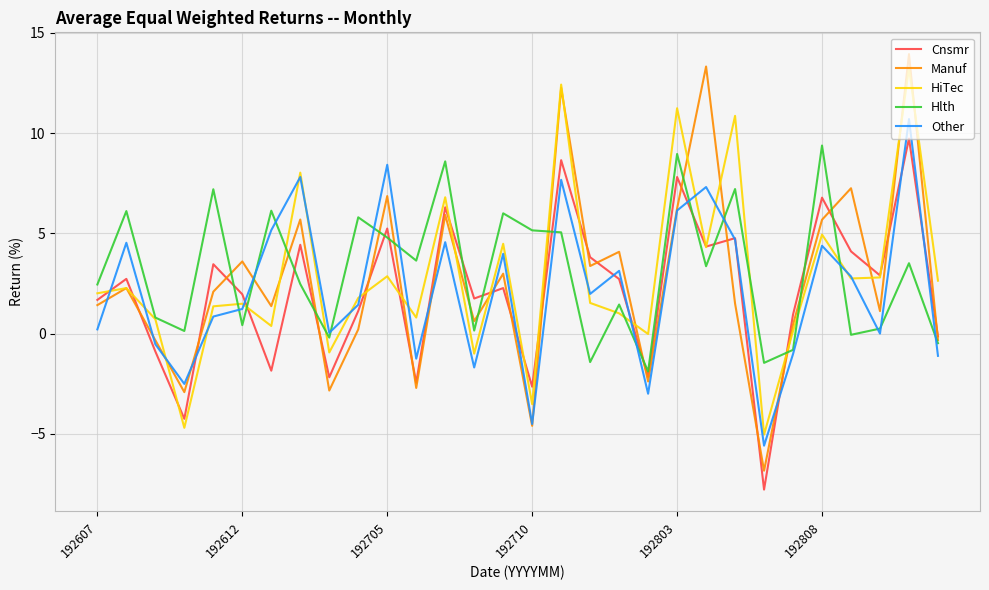

Which series ends up on top after the final intersection of Cnsmr and Hlth?

Cnsmr